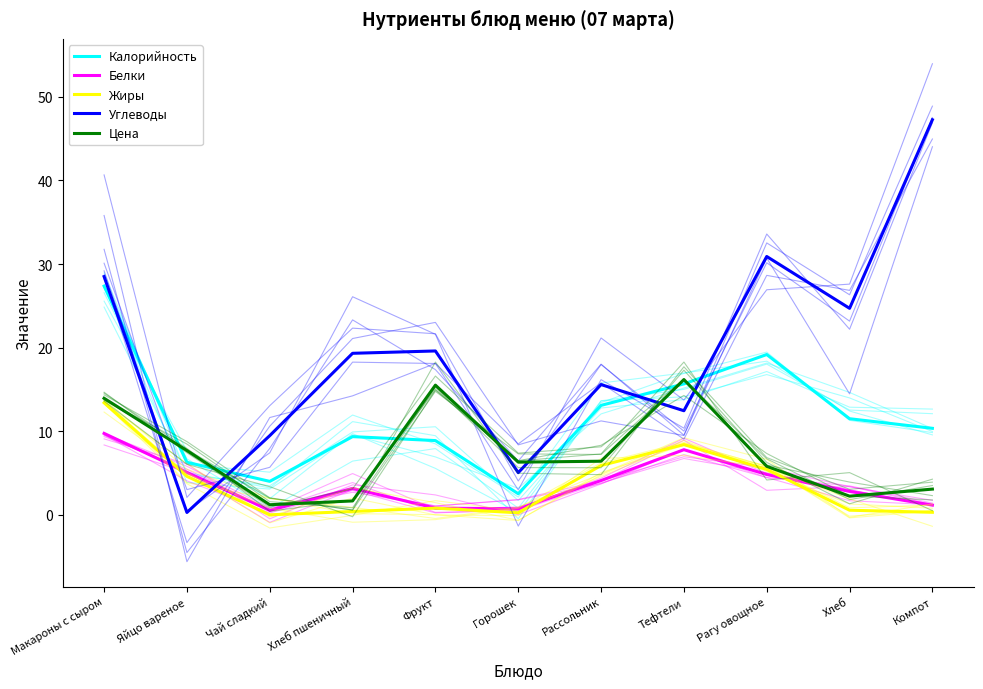

What is the total value across all series at Яйцо вареное?

23.9